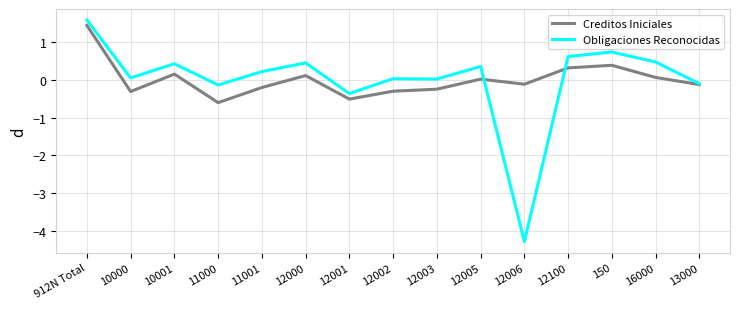

What is the minimum value shown in the chart?

-4.3